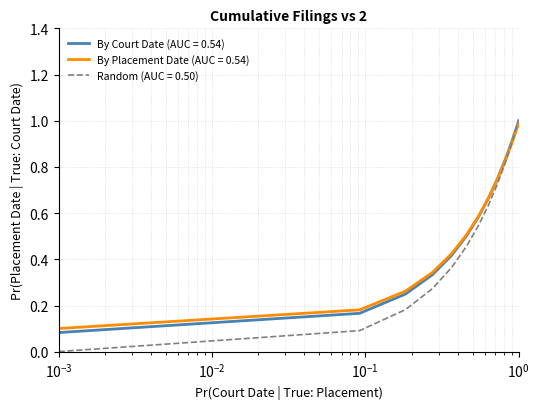

What is the highest value of the By Court Date (AUC = 0.54) series?

1.0